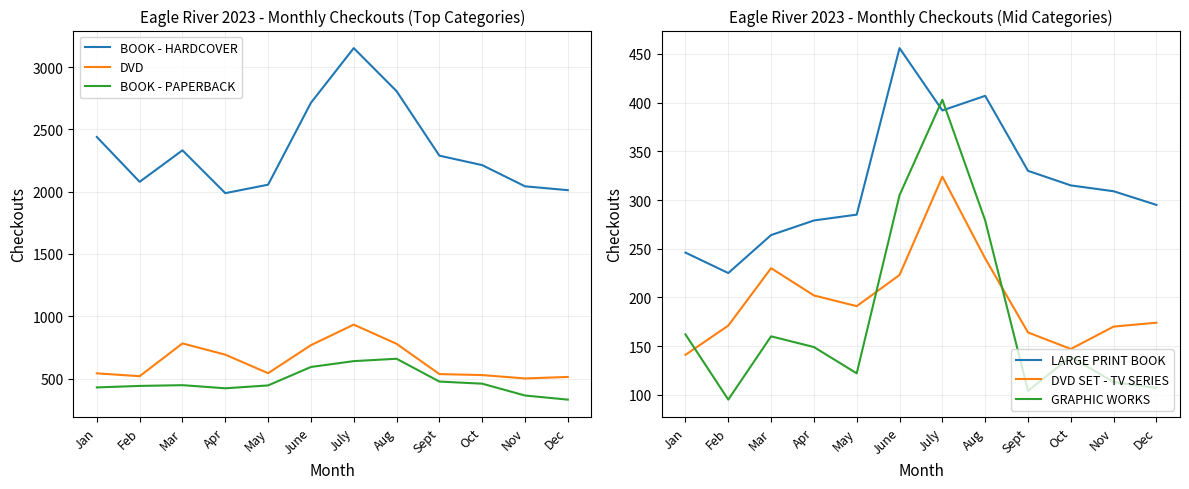

The value of GRAPHIC WORKS at Mar is 222. True or false?

False